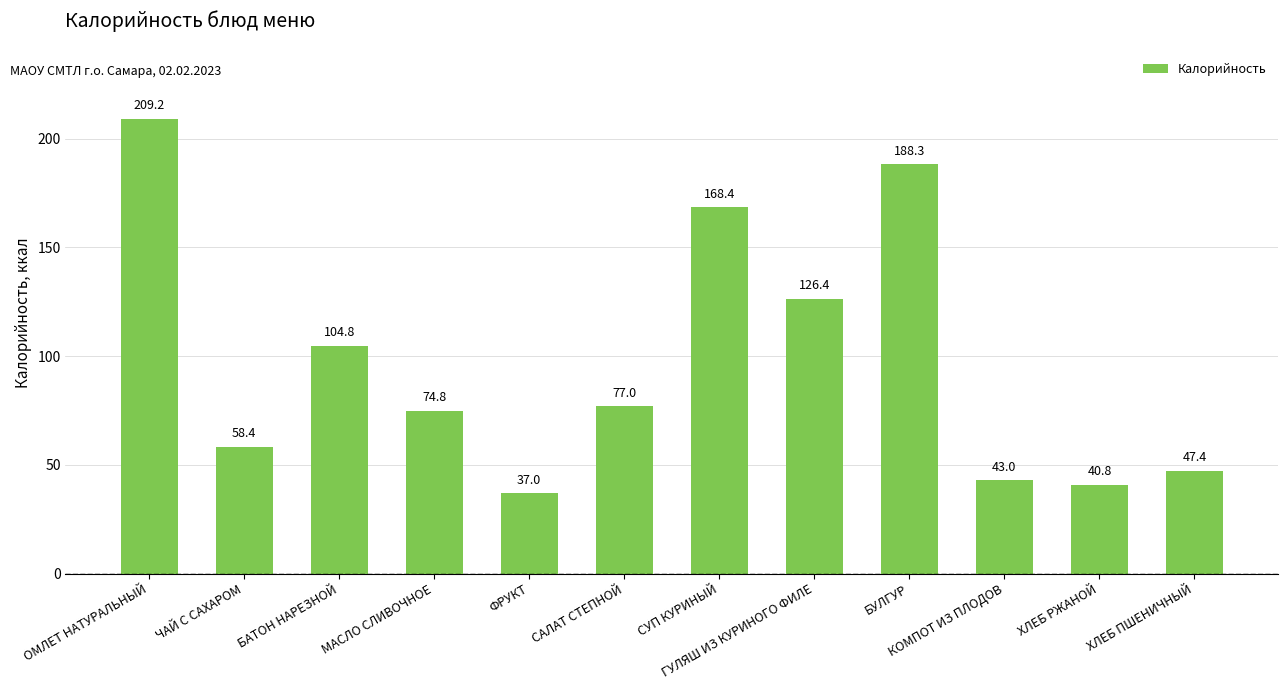

The value at ХЛЕБ РЖАНОЙ is 11.7. True or false?

False